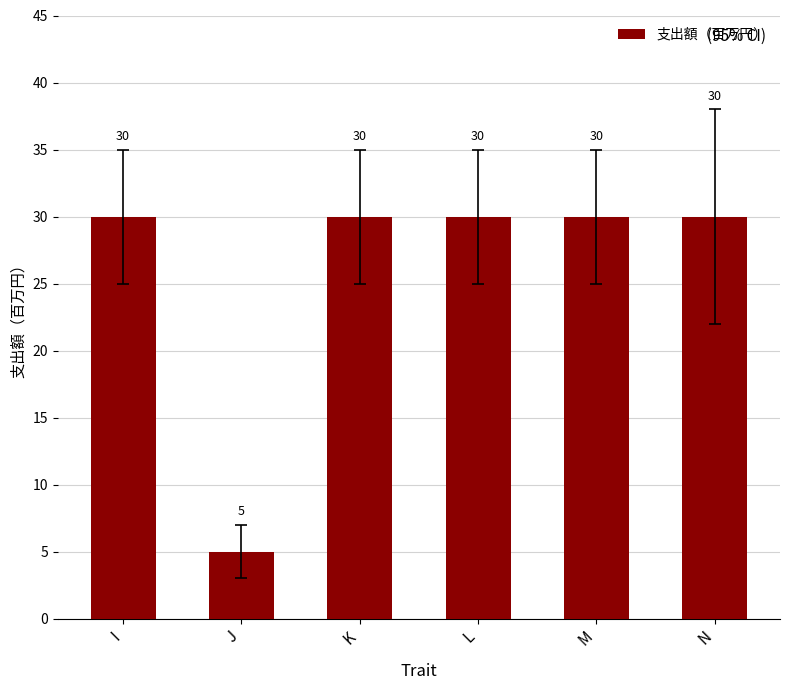

Does the chart contain stacked bars?

No